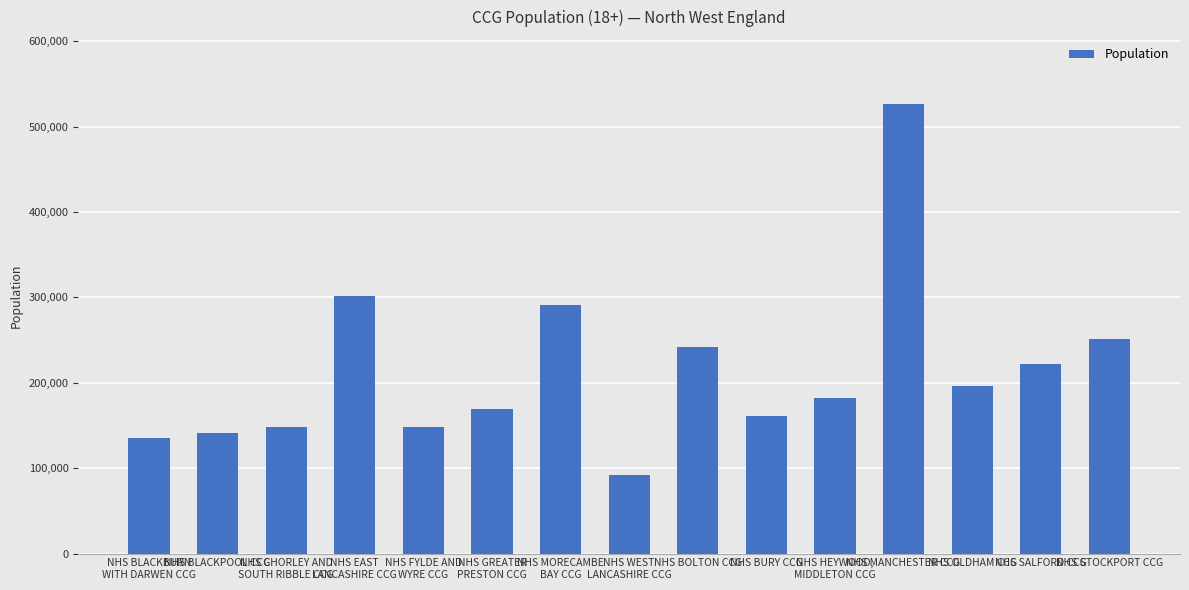

What is the difference between the values at NHS BURY CCG and NHS HEYWOOD,
MIDDLETON CCG?

20725